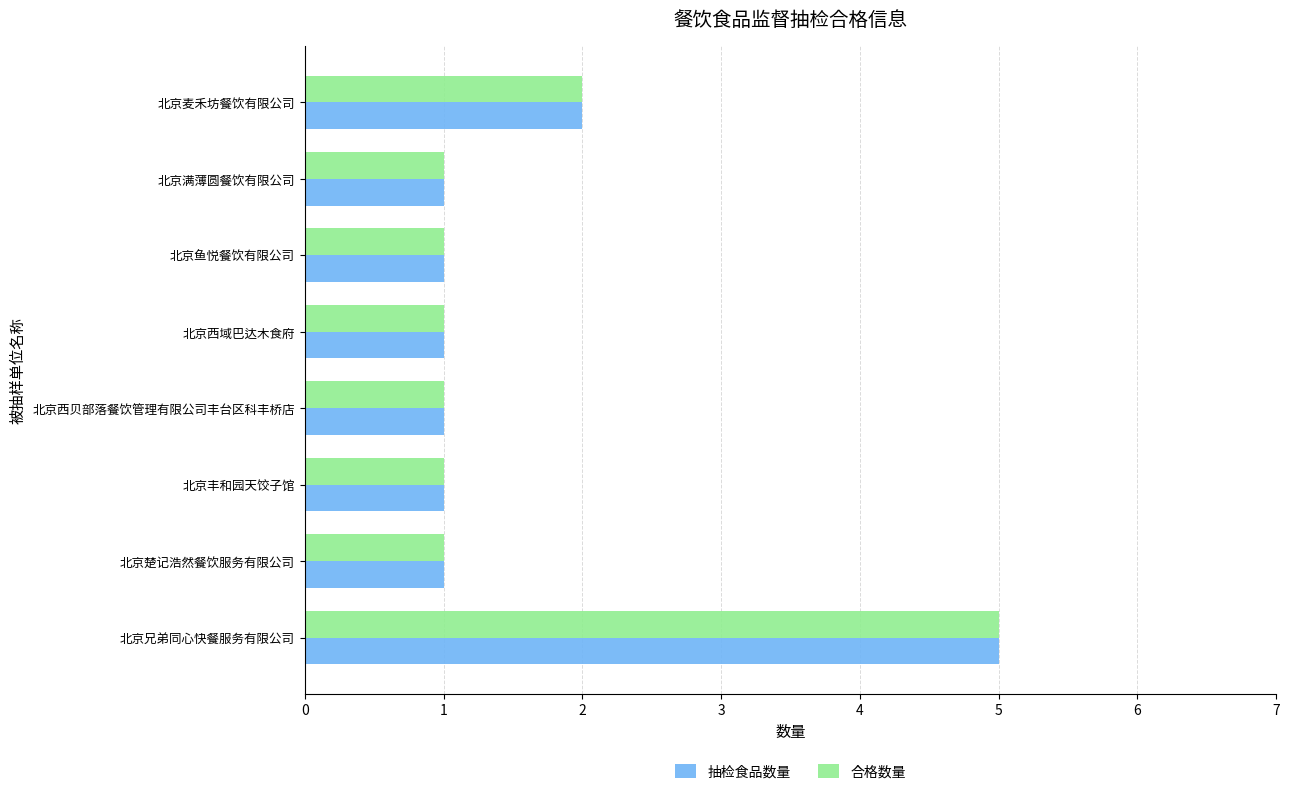

At which category is the sum across all series the highest?

北京兄弟同心快餐服务有限公司